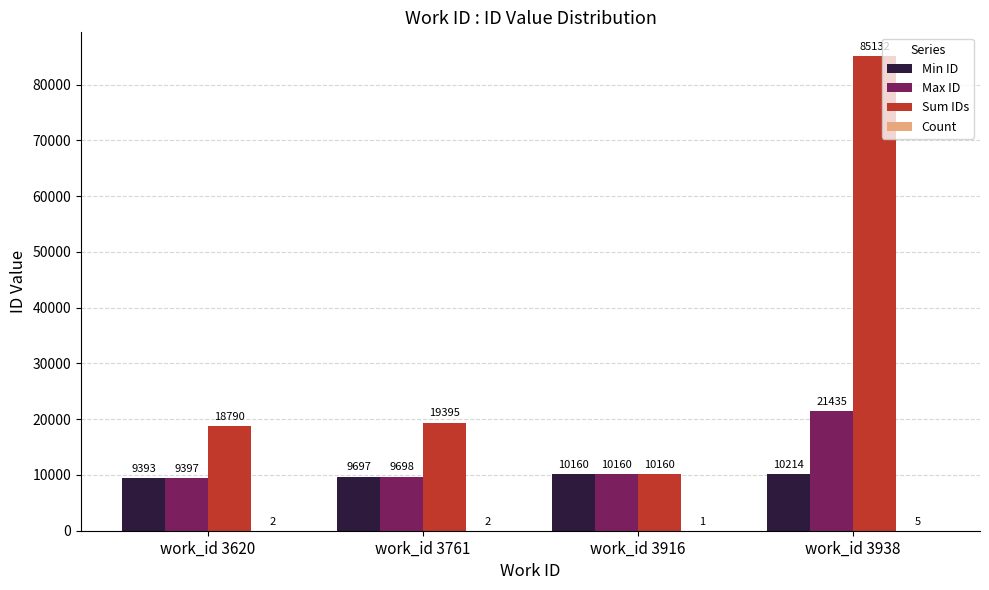

What is the sum of the Sum IDs values at work_id 3916 and work_id 3761?

29555